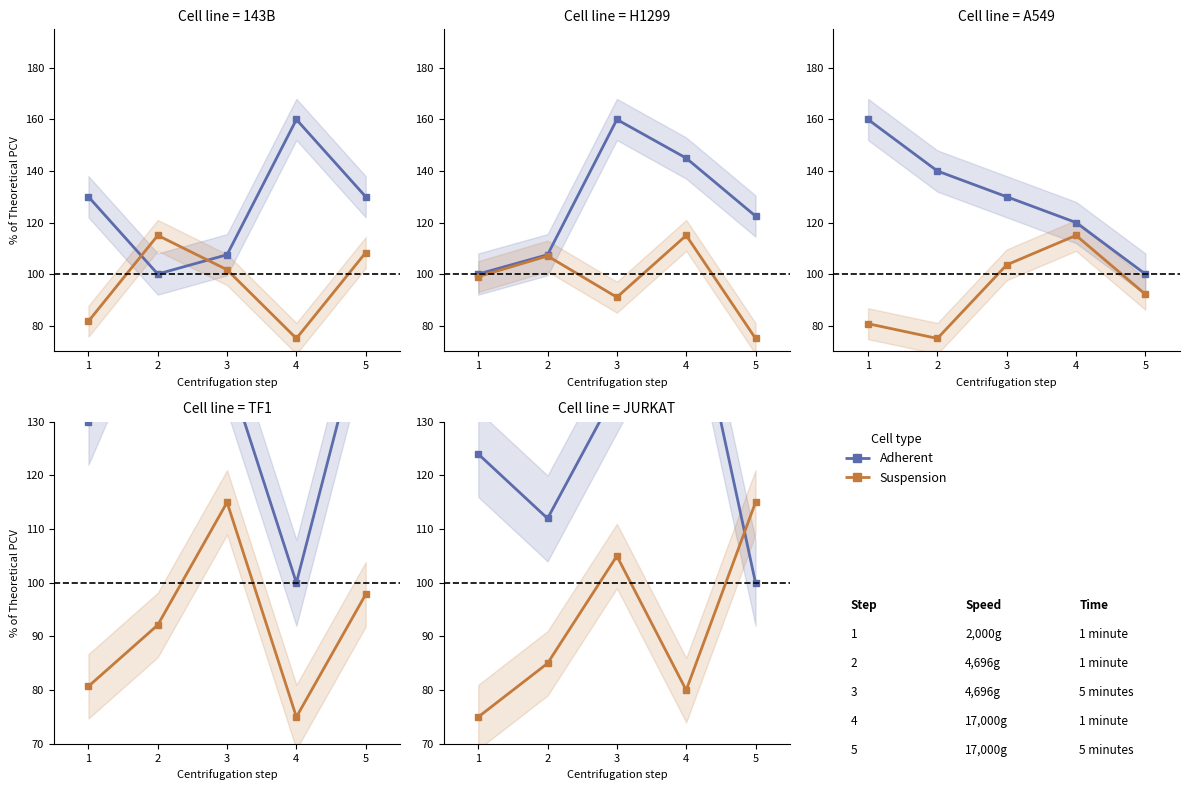

Which has a higher value, 4 or 3?

4